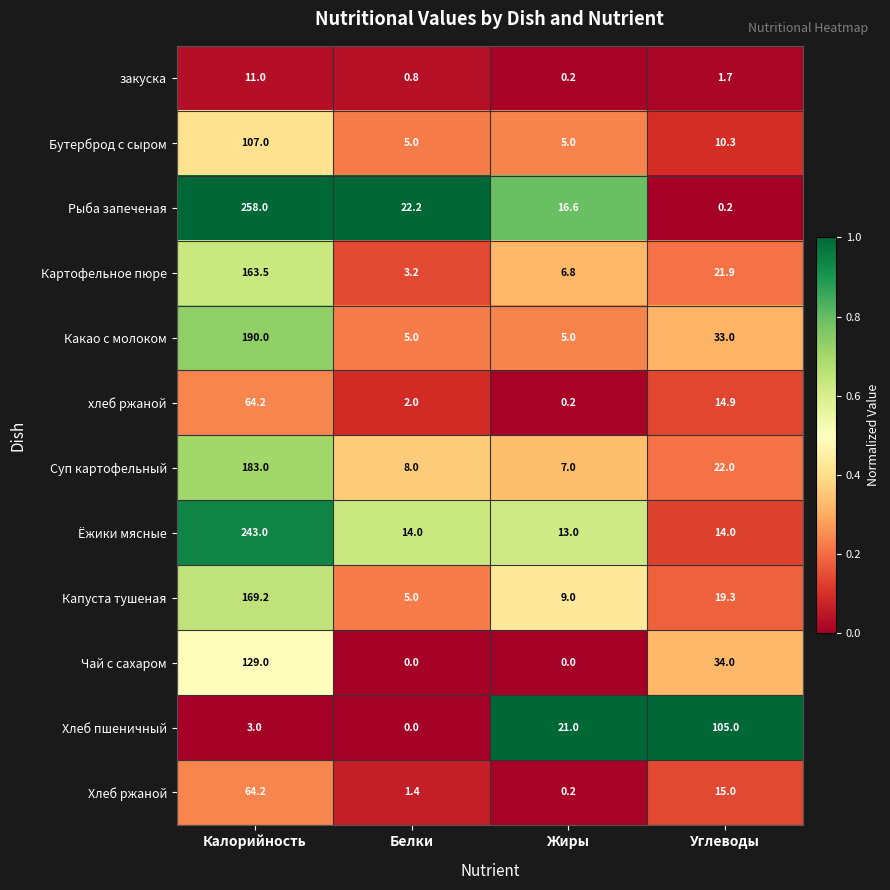

Which series has the largest total across all categories?

Рыба запеченая